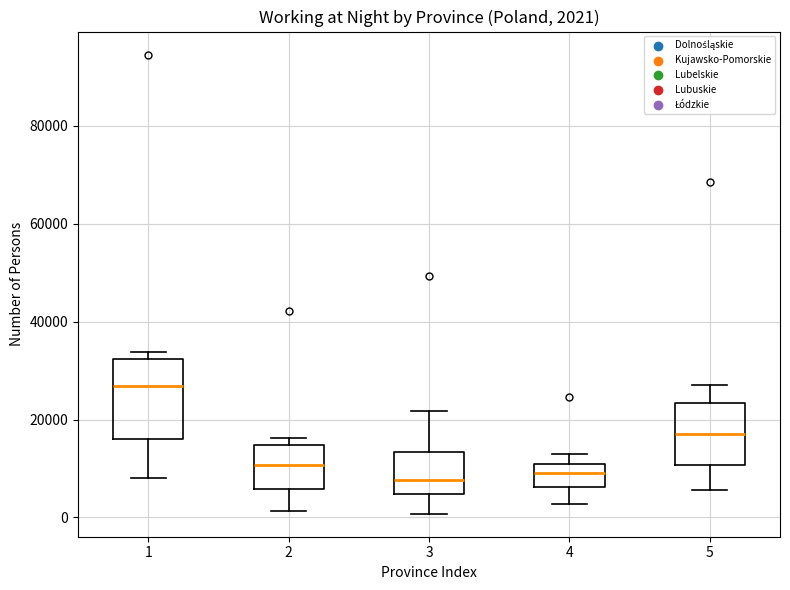

Which box has the highest median line?

1